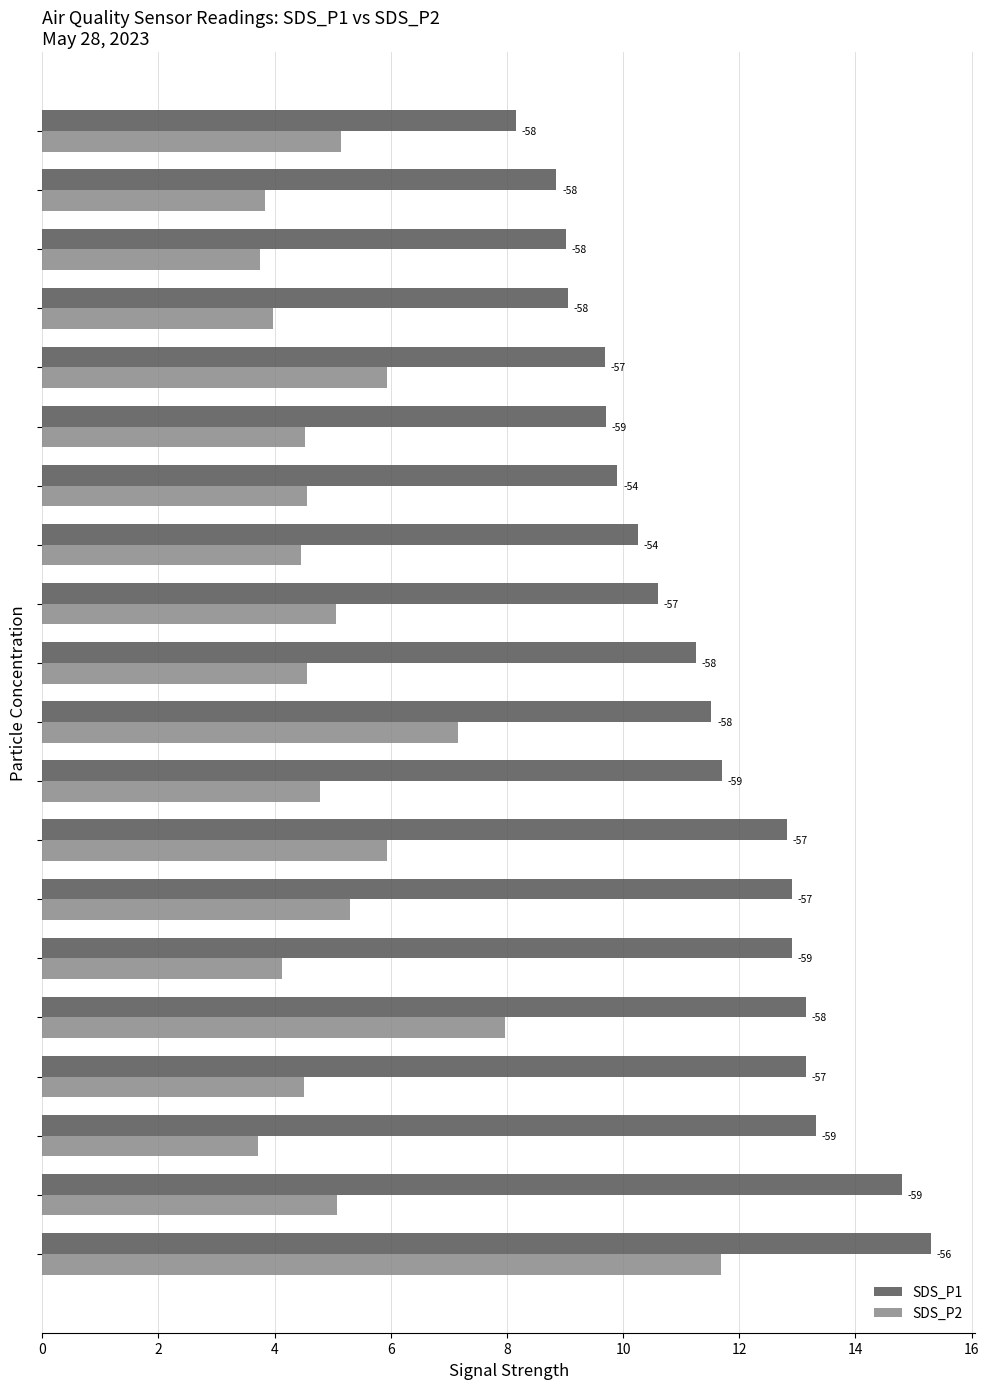

Which series has the widest spread of values?

SDS_P2